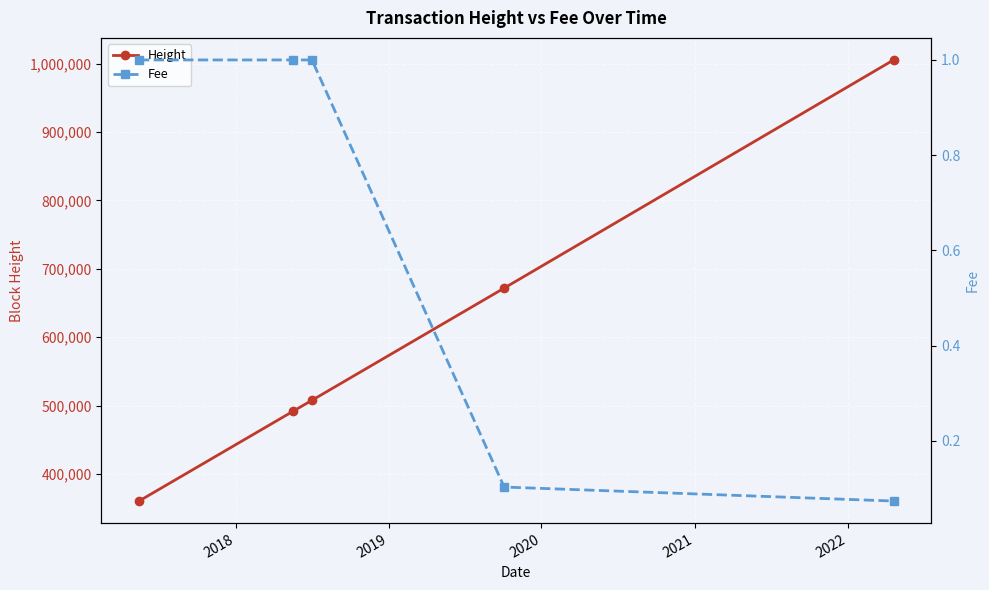

What is the average value of the Height series?

607423